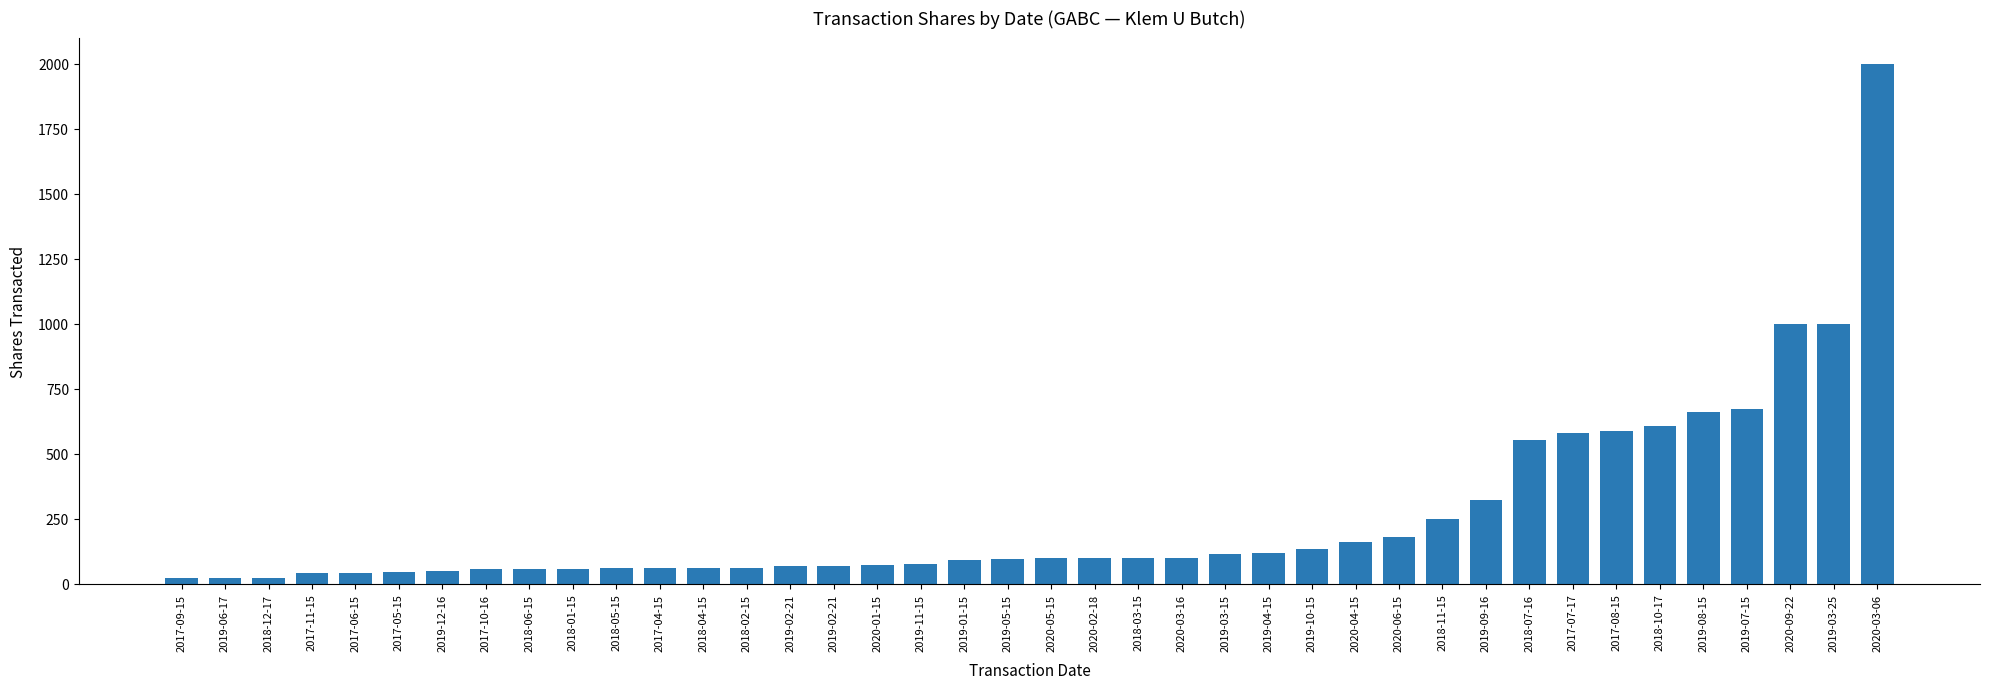

How many categories are shown in the chart?

40